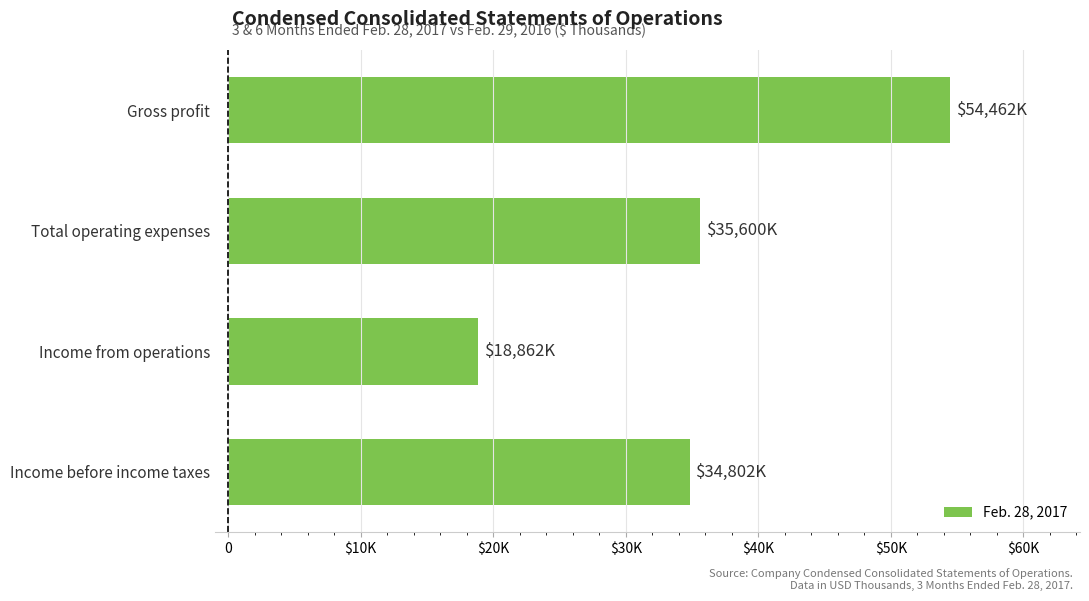

Rank the categories by value from highest to lowest.

Gross profit, Total operating expenses, Income before income taxes, Income from operations